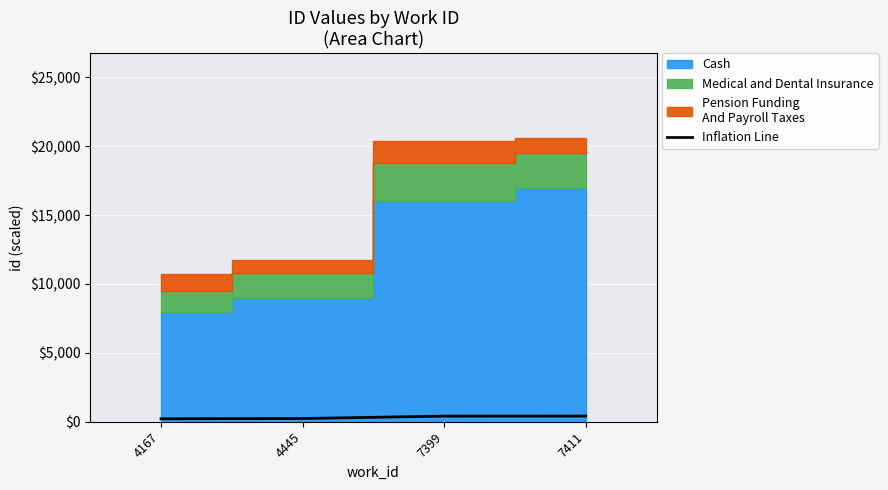

What is the average value?

317.1